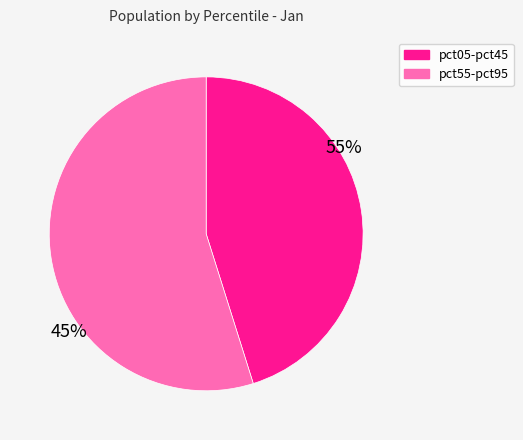

Rank the categories by value from lowest to highest.

pct05-pct45, pct55-pct95